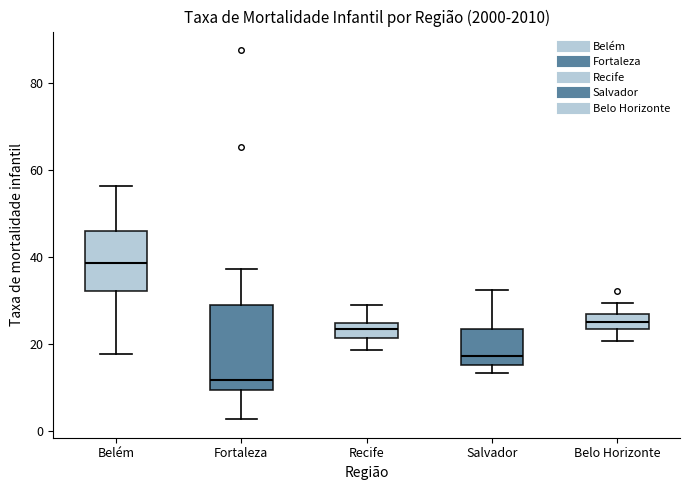

Where is the lower edge of the box for Belém on the y-axis? The values are not printed on the chart, so give them approximately, as read against the axis.

32